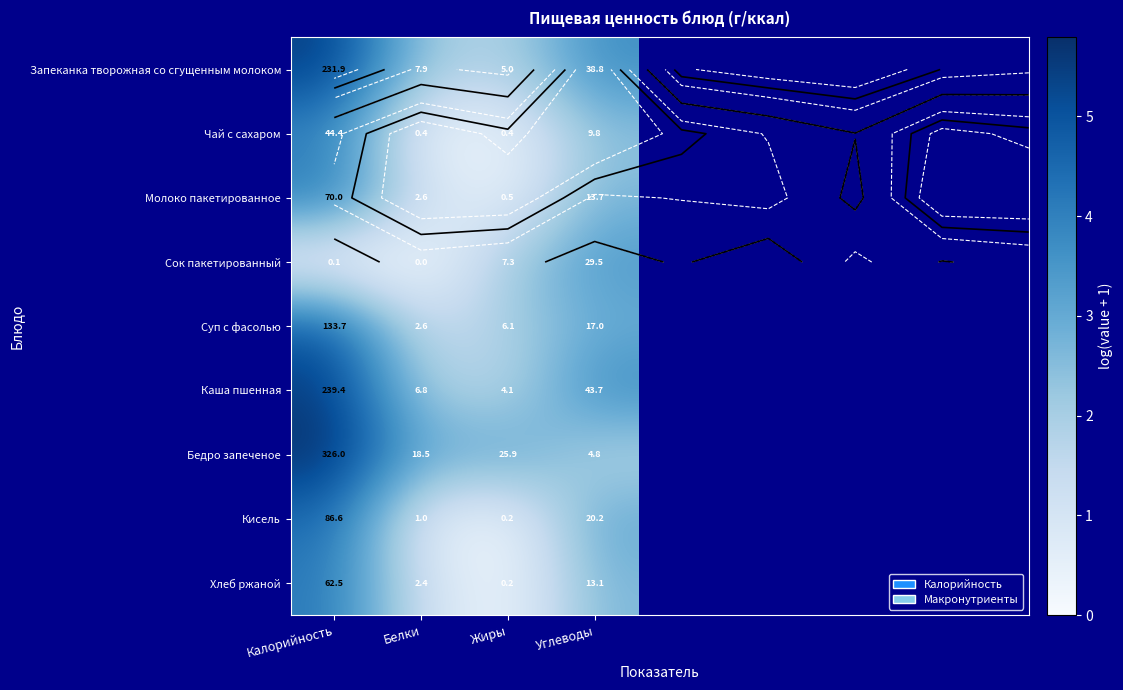

At which label is Хлеб ржаной closest to 2?

Углеводы